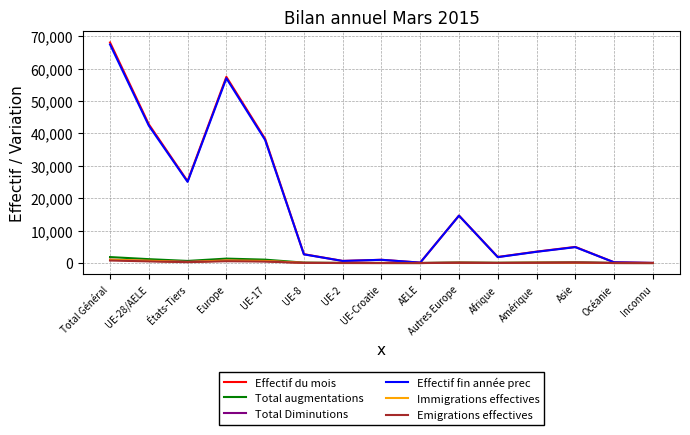

What is the sum of the Effectif du mois values at Amérique and UE-8?

6240